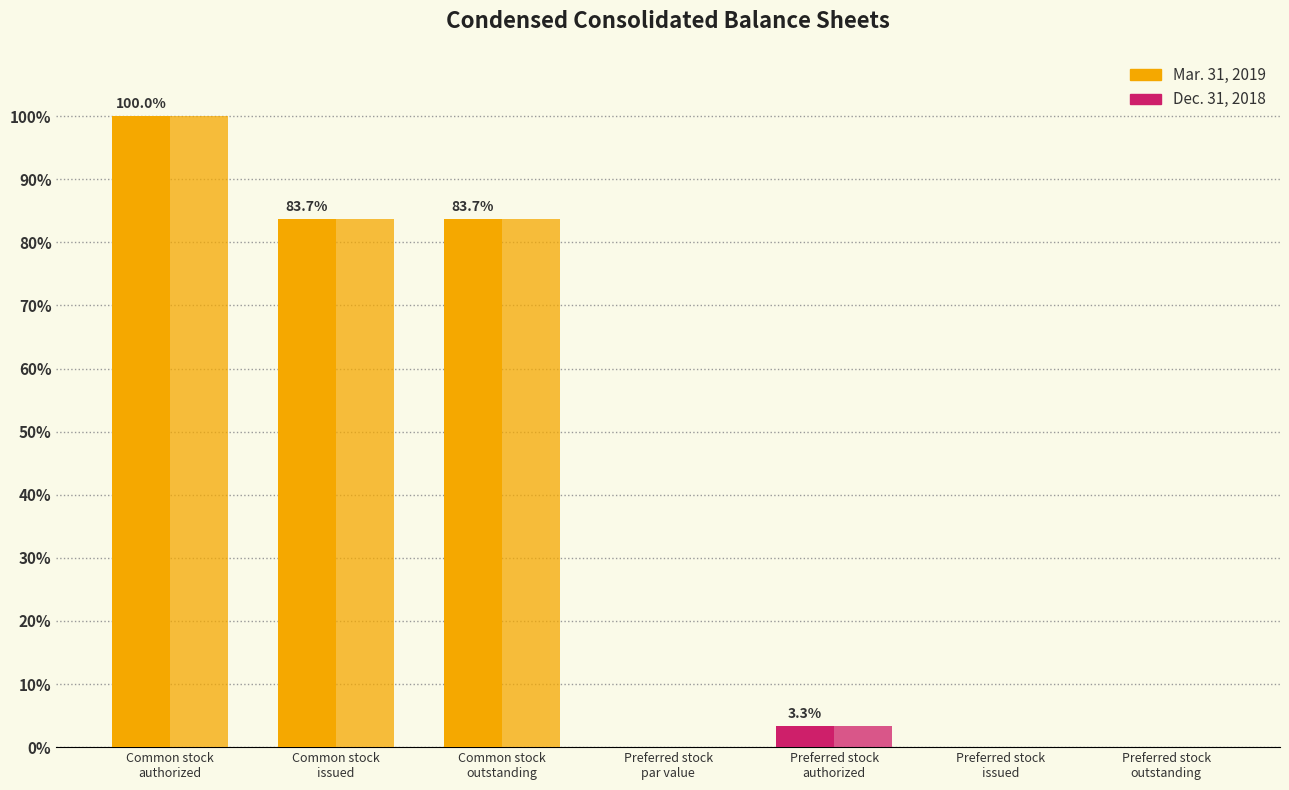

At which label does Mar. 31, 2019 first exceed 3?

Common stock
authorized